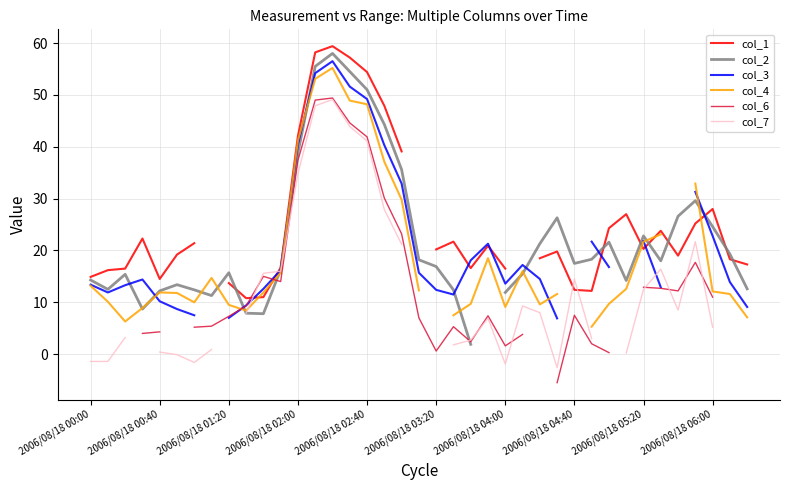

What position from the right is 10?

29